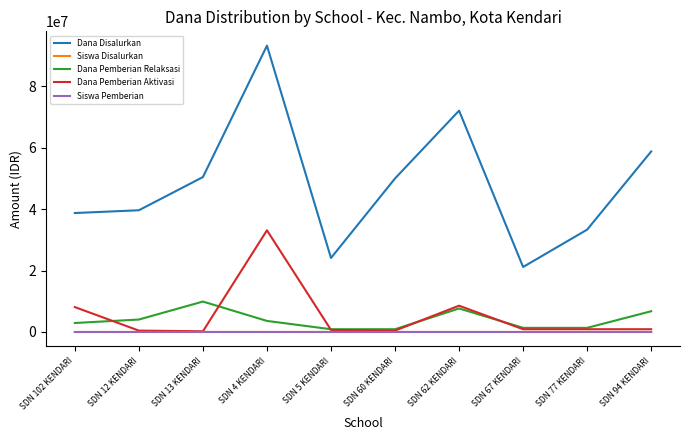

In Dana Disalurkan, how many points are higher than both neighbors (excluding endpoints)?

2